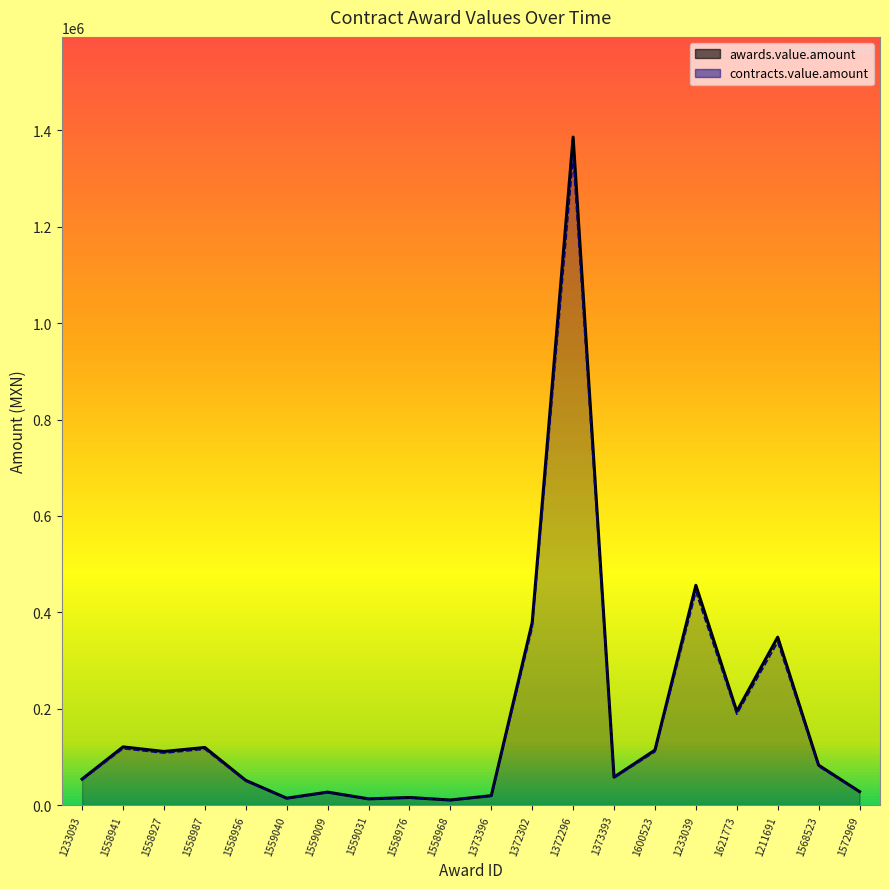

Is the value of awards.value.amount at 1233039 greater than the value of contracts.value.amount at 1621773?

Yes